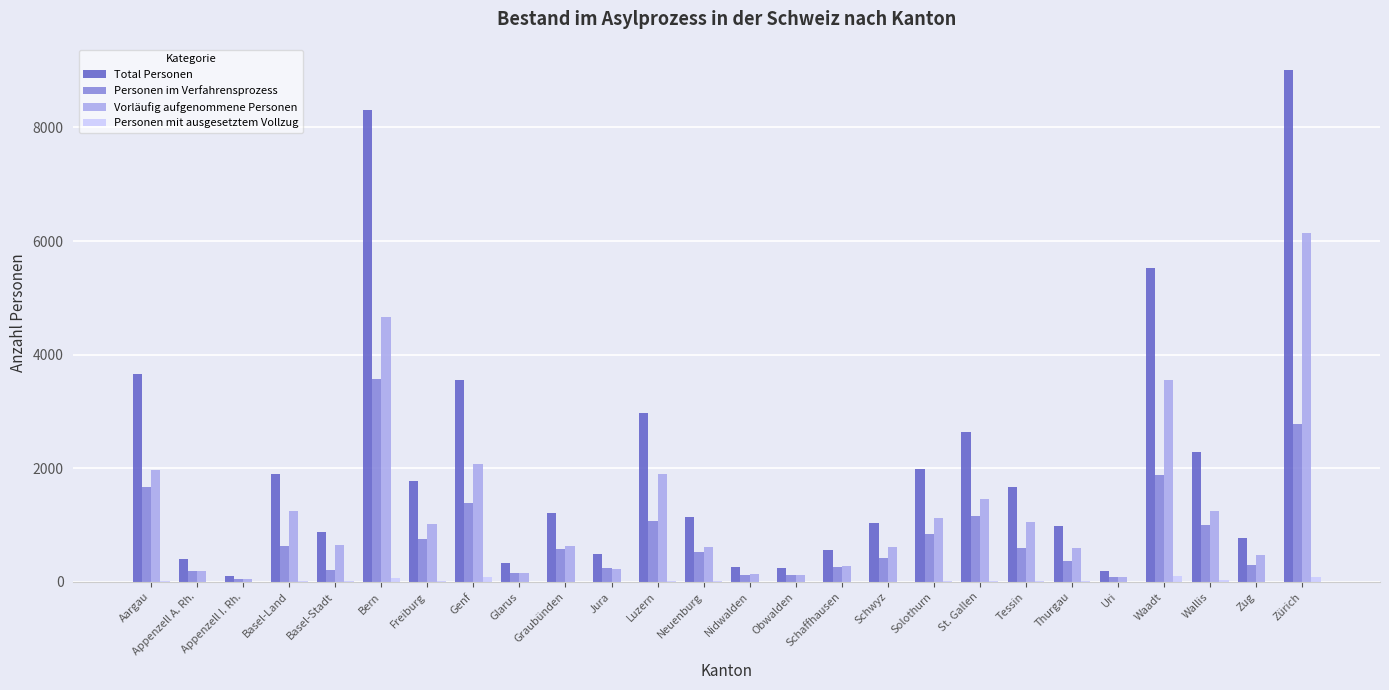

Is the value of Personen mit ausgesetztem Vollzug at Luzern greater than the value of Total Personen at Bern?

No